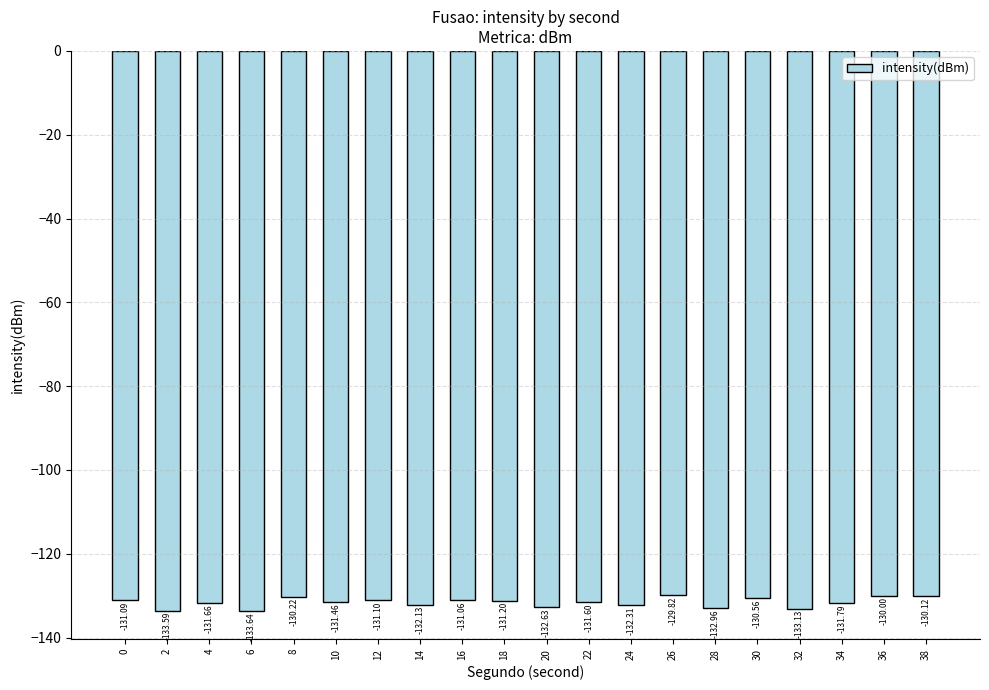

Is it true that the value at 0 is -131.1?

True